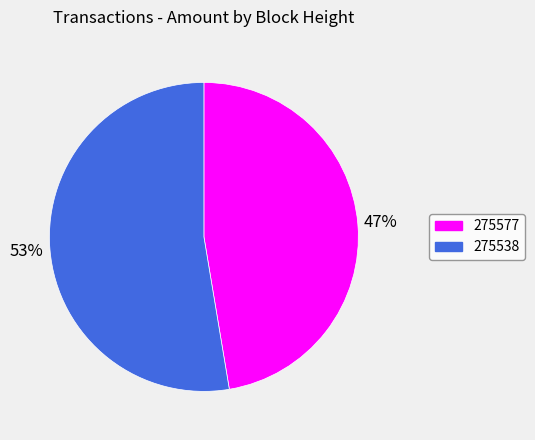

Which category has the biggest portion of the pie?

275538